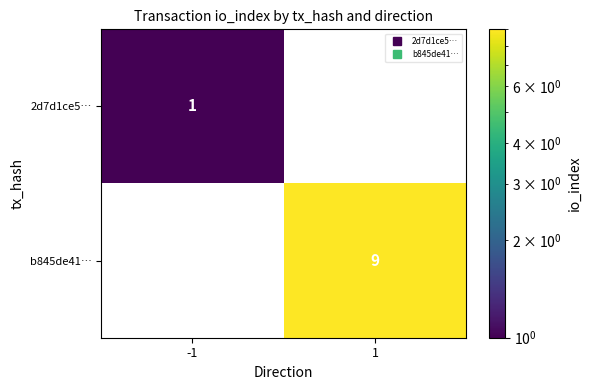

What is the maximum value shown in the chart?

9